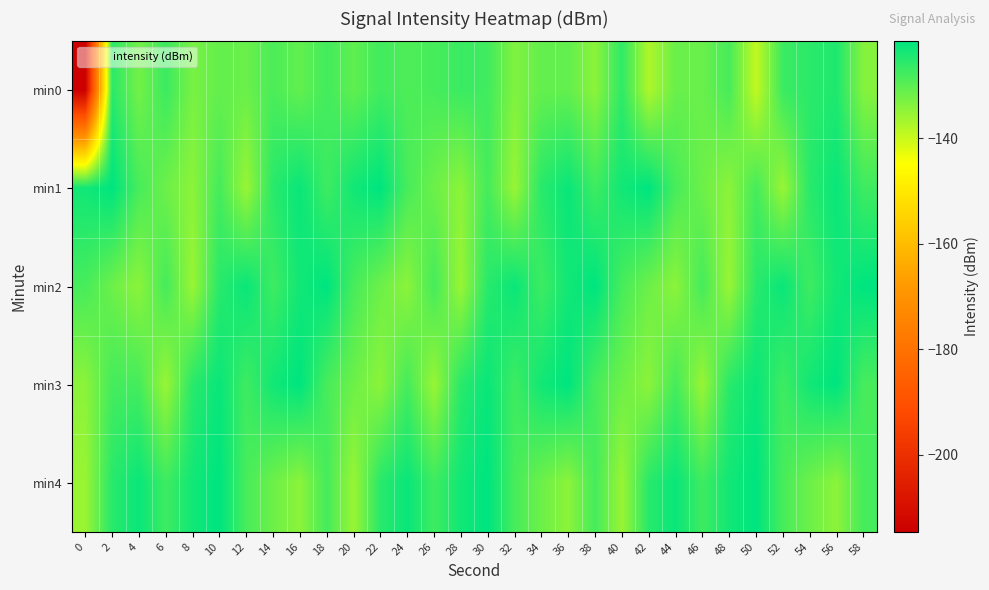

Reading right to left, what are all the values shown in this chart?

min0: 58=-133.8	56=-124.6	54=-125.7	52=-127.2	50=-139.4	48=-128.3	46=-131.4	44=-131.3	42=-137.6	40=-126.1	38=-134.4	36=-130.8	34=-130.9	32=-133.4	30=-127.7	28=-127.0	26=-128.3	24=-128.9	22=-127.7	20=-130.5	18=-127.9	16=-130.7	14=-128.7	12=-131.4	10=-130.9	8=-132.7	6=-127.2	4=-132.2	2=-125.7	0=-214.6
min1: 58=-127.4	56=-122.7	54=-125.4	52=-135.7	50=-128.0	48=-134.5	46=-131.7	44=-128.3	42=-121.7	40=-123.4	38=-127.4	36=-122.7	34=-125.4	32=-135.7	30=-128.0	28=-134.5	26=-131.7	24=-128.3	22=-121.7	20=-123.4	18=-127.4	16=-122.7	14=-125.4	12=-135.7	10=-128.0	8=-134.5	6=-131.7	4=-128.3	2=-121.7	0=-123.4
min2: 58=-121.7	56=-123.4	54=-127.4	52=-122.7	50=-125.4	48=-135.7	46=-128.0	44=-134.5	42=-131.7	40=-128.3	38=-121.7	36=-123.4	34=-127.4	32=-122.7	30=-125.4	28=-135.7	26=-128.0	24=-134.5	22=-131.7	20=-128.3	18=-121.7	16=-123.4	14=-127.4	12=-122.7	10=-125.4	8=-135.7	6=-128.0	4=-134.5	2=-131.7	0=-128.3
min3: 58=-128.3	56=-121.7	54=-123.4	52=-127.4	50=-122.7	48=-125.4	46=-135.7	44=-128.0	42=-134.5	40=-131.7	38=-128.3	36=-121.7	34=-123.4	32=-127.4	30=-122.7	28=-125.4	26=-135.7	24=-128.0	22=-134.5	20=-131.7	18=-128.3	16=-121.7	14=-123.4	12=-127.4	10=-122.7	8=-125.4	6=-135.7	4=-128.0	2=-128.0	0=-134.5
min4: 58=-128.0	56=-134.5	54=-131.7	52=-128.3	50=-121.7	48=-123.4	46=-127.4	44=-122.7	42=-125.4	40=-135.7	38=-128.0	36=-134.5	34=-131.7	32=-128.3	30=-121.7	28=-123.4	26=-127.4	24=-122.7	22=-125.4	20=-135.7	18=-128.0	16=-134.5	14=-131.7	12=-128.3	10=-121.7	8=-123.4	6=-127.4	4=-122.7	2=-125.4	0=-135.7